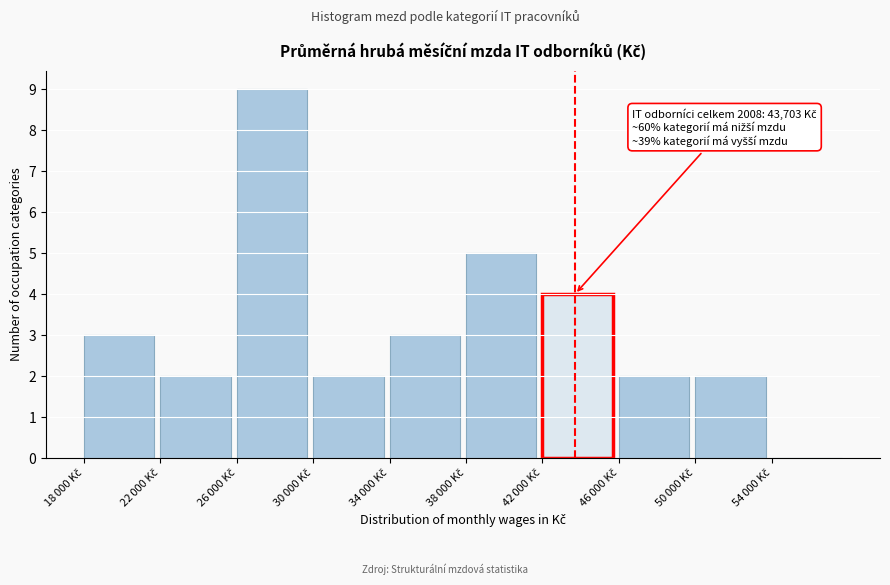

What is the sum of all values?

32